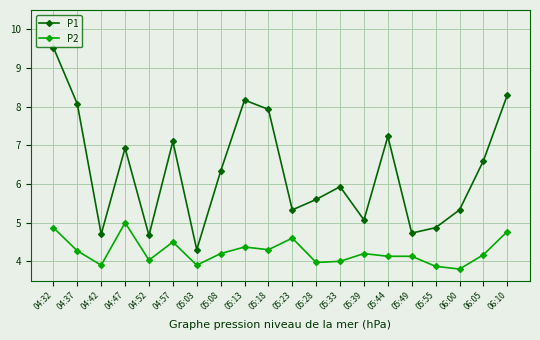

Which series has the widest spread of values?

P1